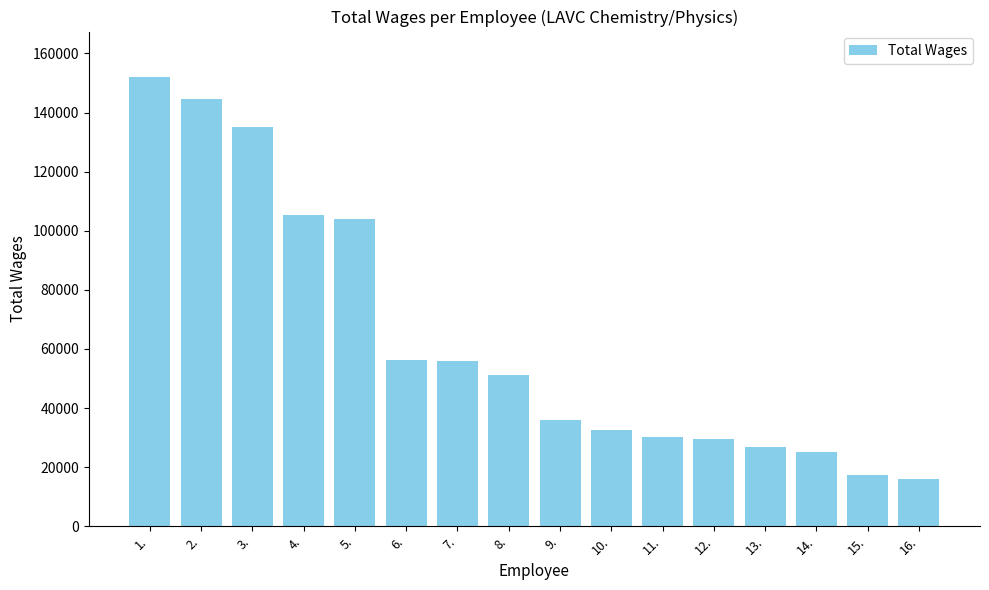

What is the label of the 13th bar from the left?

13.